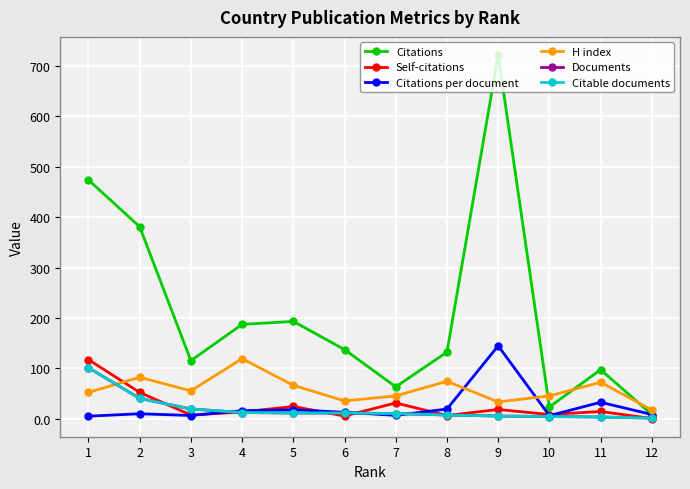

Which series has the widest spread of values?

Citations